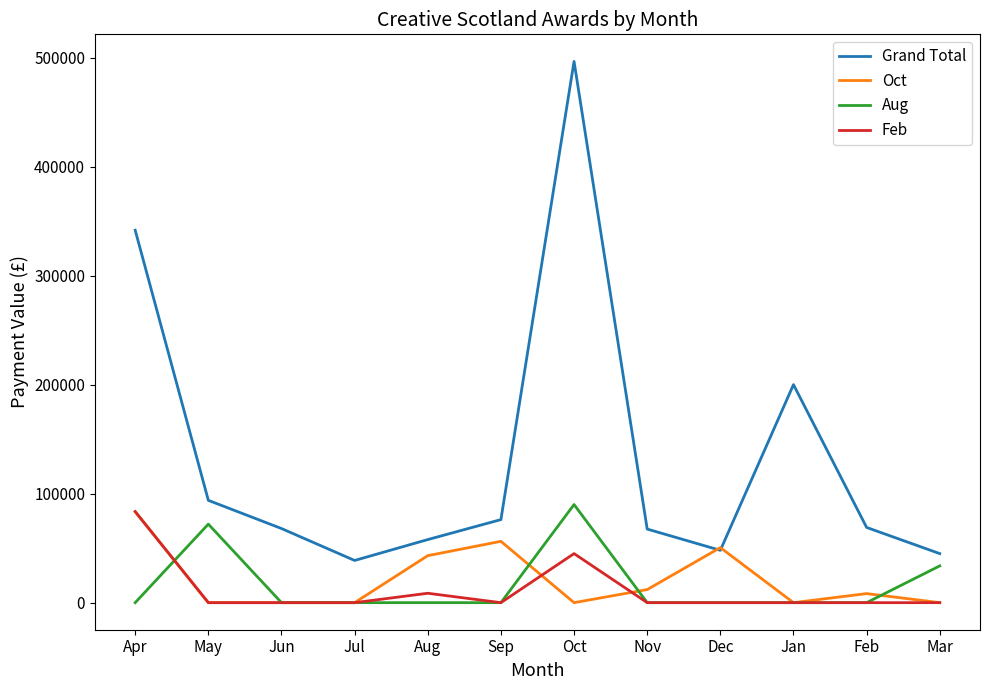

True or false: Aug and Oct cross at least once.

True